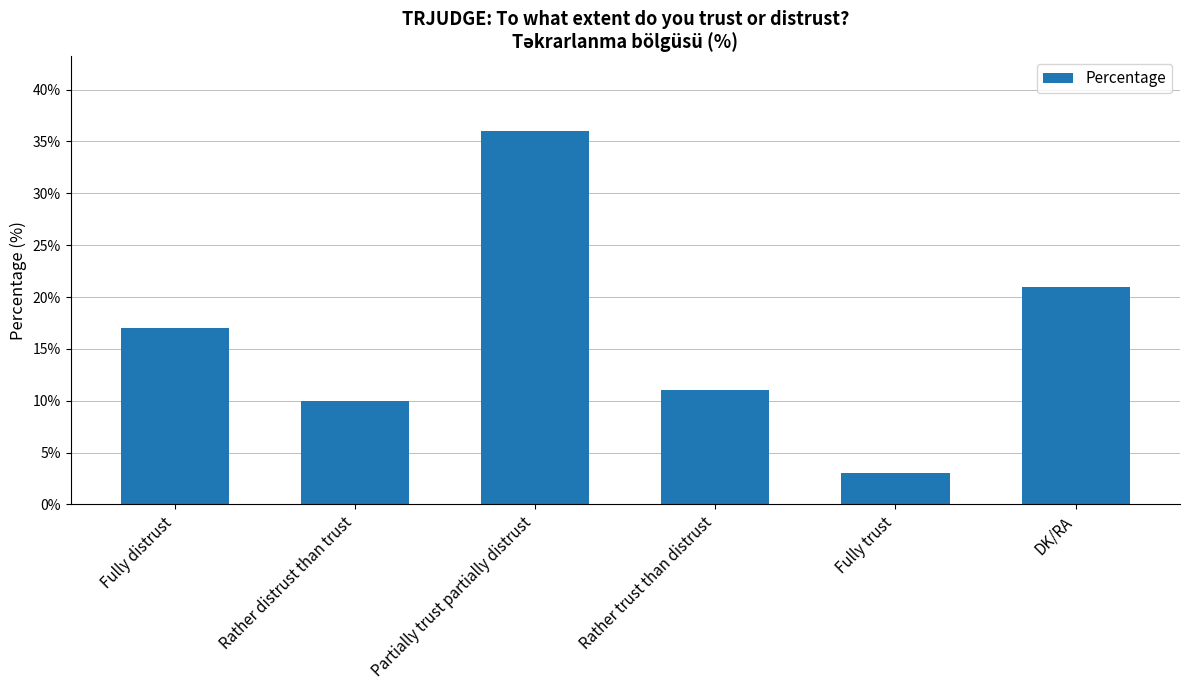

Read the value at Fully trust, to the nearest 5.

5